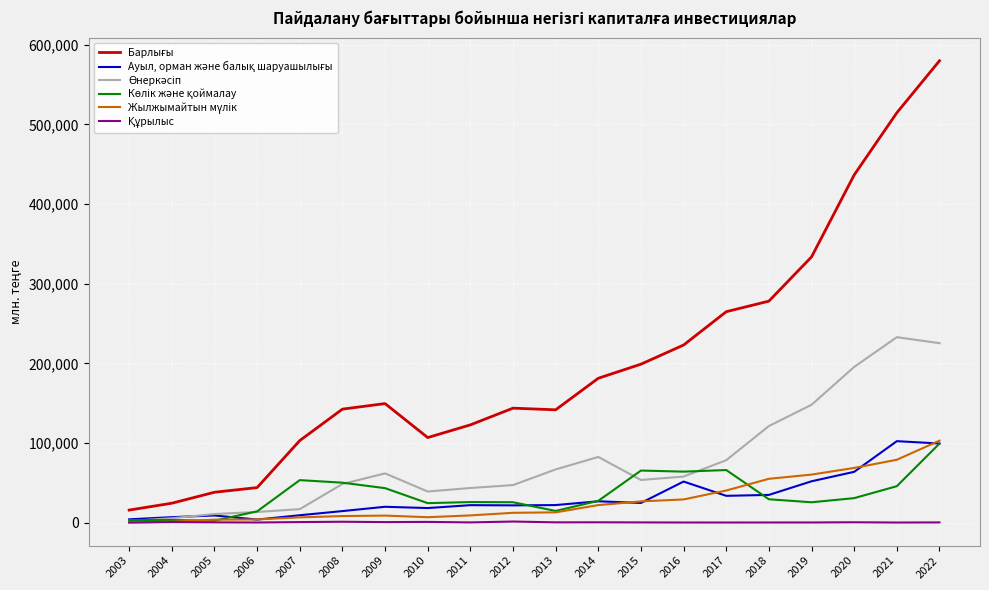

What is the difference between the highest and lowest values at 2021?

514505